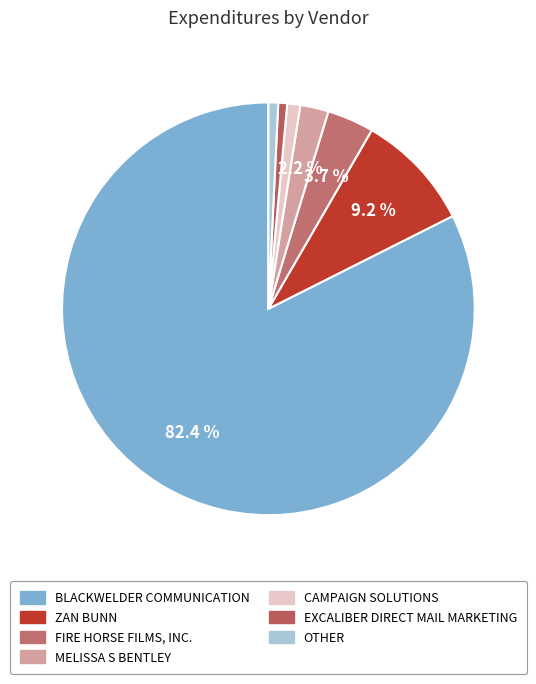

Does EXCALIBER DIRECT MAIL MARKETING account for over 50% of the chart?

No